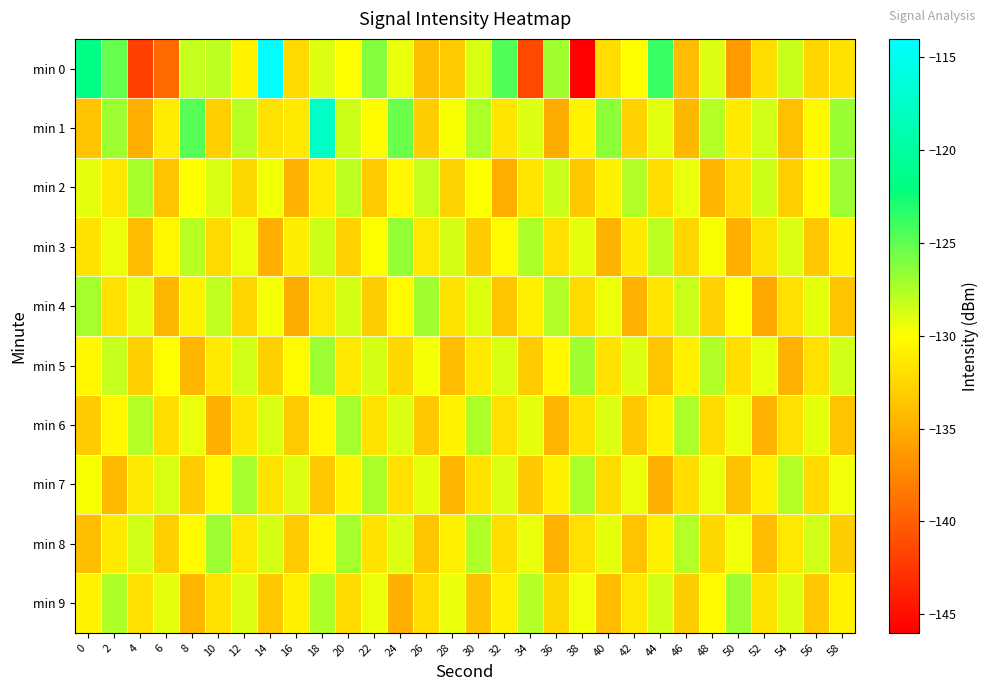

What is the smallest value displayed?

-145.9